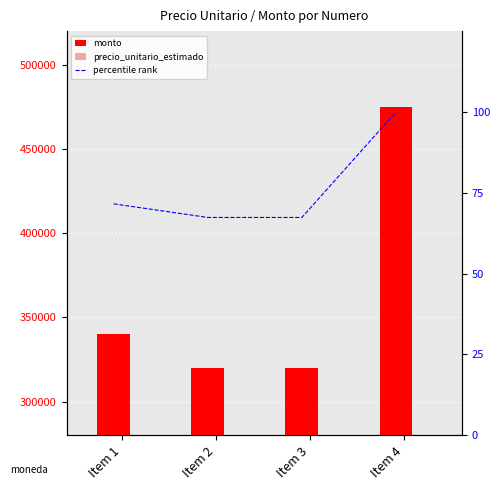

How many data points in precio_unitario_estimado are less than 51000?

2